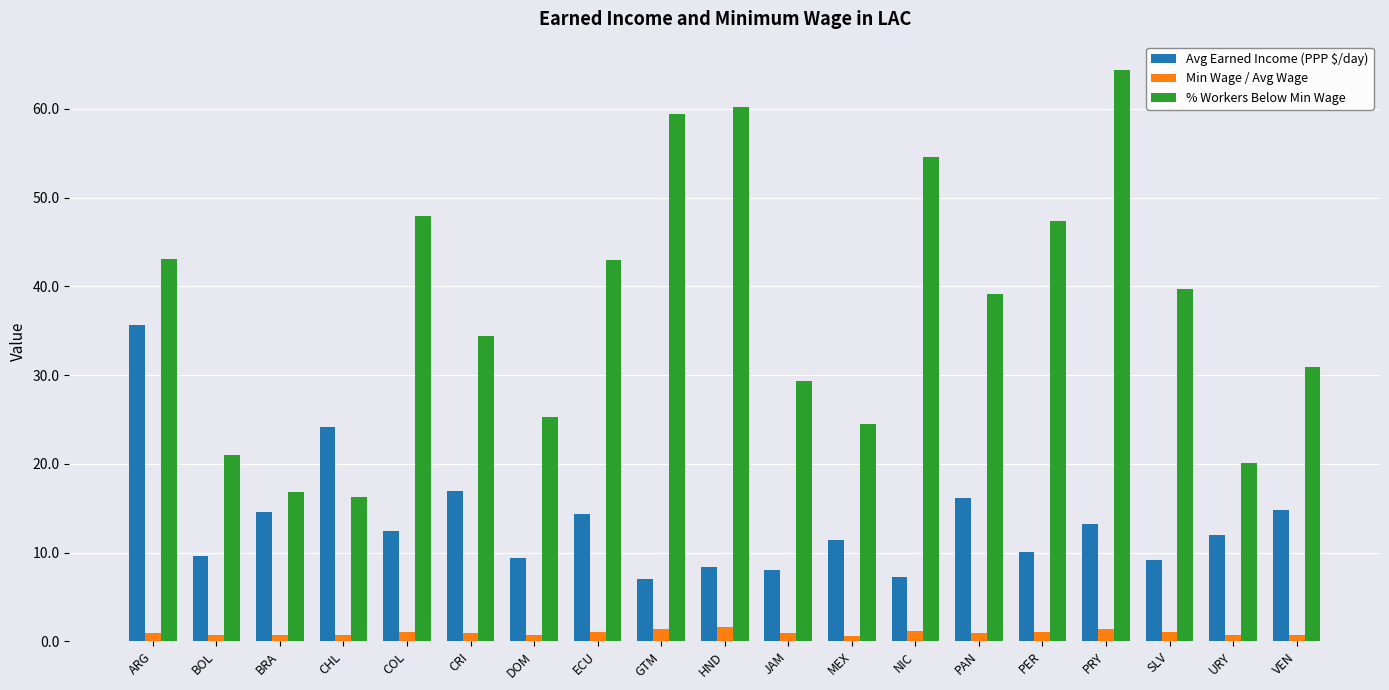

Between CRI and PRY, which series saw the biggest shift?

% Workers Below Min Wage